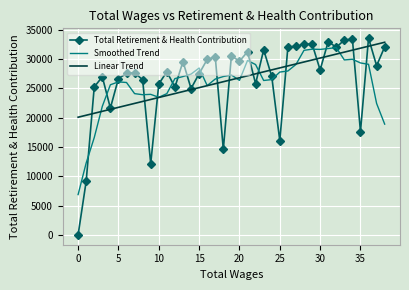

What is the greatest value displayed?

33565.0